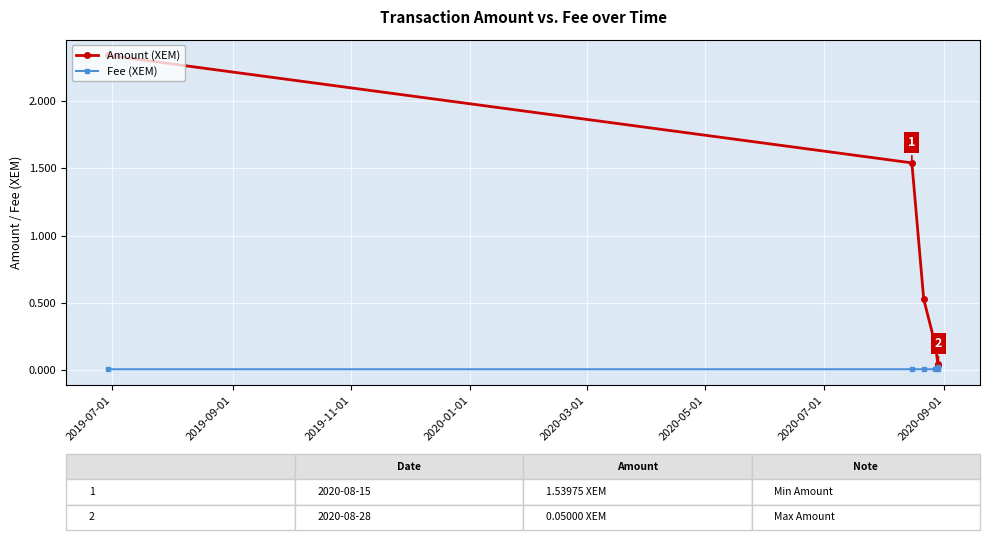

Which series has the largest total across all categories?

Amount (XEM)